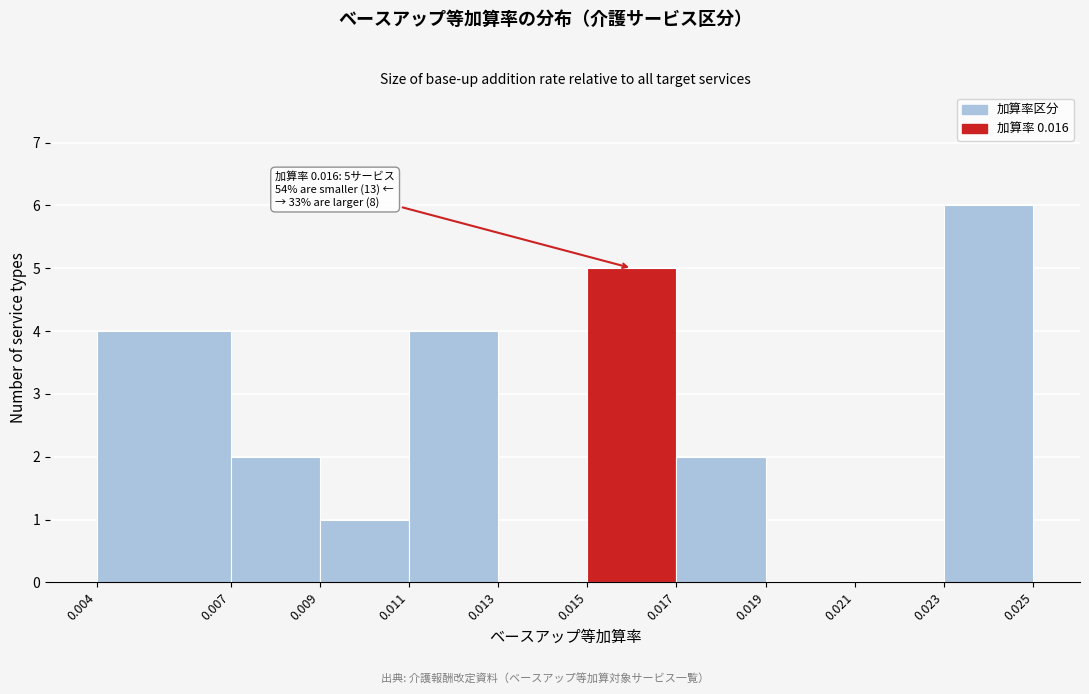

Which range on the x-axis has the tallest bar?

0.023 to 0.025